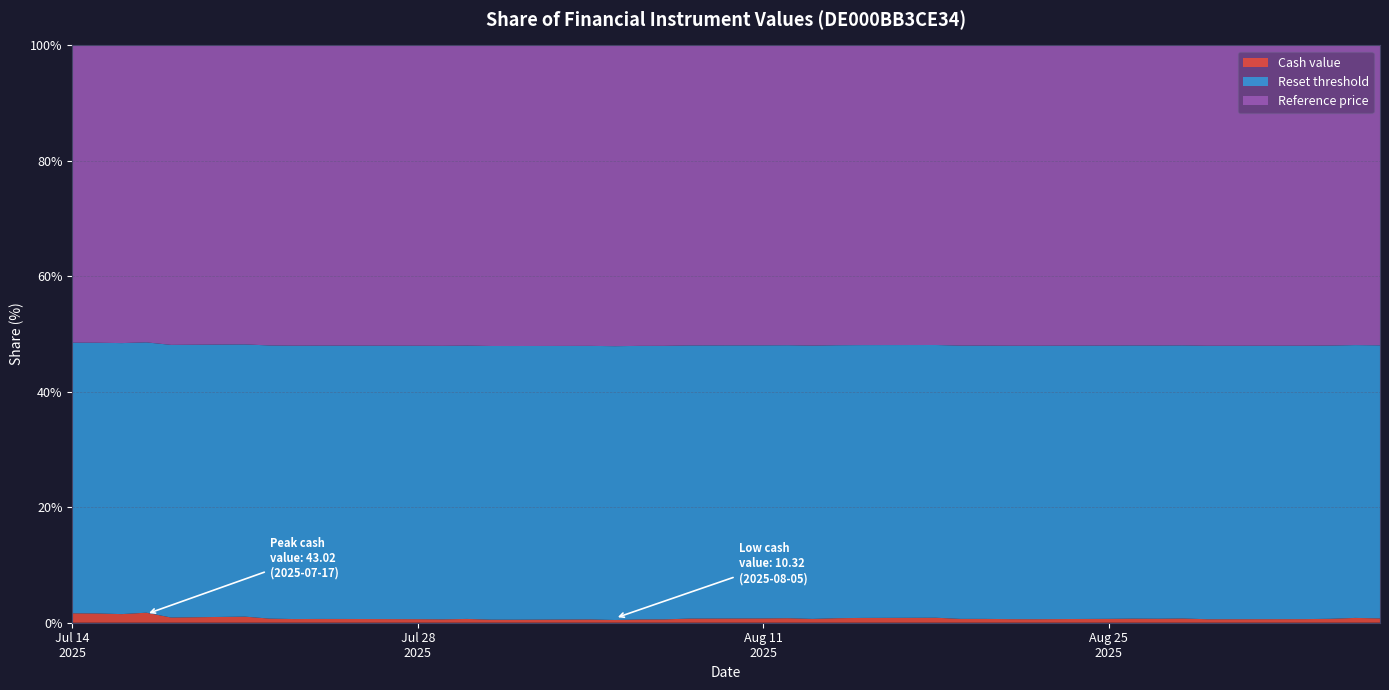

Reading right to left, transcribe all the data shown in this chart.

Cash value: 2025-09-05=17.9	2025-09-04=20.2	2025-09-03=16.1	2025-09-02=14.7	2025-08-29=14.1	2025-08-28=17.4	2025-08-27=16.4	2025-08-26=16.8	2025-08-25=15.8	2025-08-22=14.2	2025-08-21=14.5	2025-08-20=15.5	2025-08-19=15.5	2025-08-18=20.7	2025-08-15=19.9	2025-08-14=18.6	2025-08-13=15.3	2025-08-12=18.5	2025-08-11=17.5	2025-08-08=16.7	2025-08-07=13.2	2025-08-06=13.1	2025-08-05=10.3	2025-08-04=12.9	2025-08-01=11.7	2025-07-31=11.8	2025-07-30=15.0	2025-07-29=13.2	2025-07-28=14.0	2025-07-25=14.8	2025-07-24=14.9	2025-07-23=14.4	2025-07-22=16.2	2025-07-21=25.1	2025-07-18=21.0	2025-07-17=43.0	2025-07-16=36.2	2025-07-15=39.4	2025-07-14=40.0
Reset threshold: 2025-09-05=1131.9	2025-09-04=1144.3	2025-09-03=1115.8	2025-09-02=1104.8	2025-08-29=1099.5	2025-08-28=1120.6	2025-08-27=1113.4	2025-08-26=1115.7	2025-08-25=1108.4	2025-08-22=1096.2	2025-08-21=1097.7	2025-08-20=1104.6	2025-08-19=1104.9	2025-08-18=1133.0	2025-08-15=1127.4	2025-08-14=1119.8	2025-08-13=1096.0	2025-08-12=1115.0	2025-08-11=1108.7	2025-08-08=1102.6	2025-08-07=1074.1	2025-08-06=1072.4	2025-08-05=1044.6	2025-08-04=1065.6	2025-08-01=1054.3	2025-07-31=1055.1	2025-07-30=1077.6	2025-07-29=1063.6	2025-07-28=1068.9	2025-07-25=1074.2	2025-07-24=1074.5	2025-07-23=1070.9	2025-07-22=1083.0	2025-07-21=1122.3	2025-07-18=1100.4	2025-07-17=1159.5	2025-07-16=1137.8	2025-07-15=1146.8	2025-07-14=1148.4
Reference price: 2025-09-05=1243.8	2025-09-04=1257.5	2025-09-03=1226.2	2025-09-02=1214.1	2025-08-29=1208.2	2025-08-28=1231.5	2025-08-27=1223.5	2025-08-26=1226.1	2025-08-25=1218.1	2025-08-22=1204.7	2025-08-21=1206.2	2025-08-20=1213.9	2025-08-19=1214.2	2025-08-18=1245.1	2025-08-15=1239.0	2025-08-14=1230.6	2025-08-13=1204.4	2025-08-12=1225.3	2025-08-11=1218.3	2025-08-08=1211.6	2025-08-07=1180.4	2025-08-06=1178.5	2025-08-05=1147.9	2025-08-04=1171.0	2025-08-01=1158.6	2025-07-31=1159.4	2025-07-30=1184.2	2025-07-29=1168.7	2025-07-28=1174.6	2025-07-25=1180.5	2025-07-24=1180.8	2025-07-23=1176.8	2025-07-22=1190.1	2025-07-21=1233.3	2025-07-18=1209.2	2025-07-17=1274.2	2025-07-16=1250.3	2025-07-15=1260.3	2025-07-14=1262.0